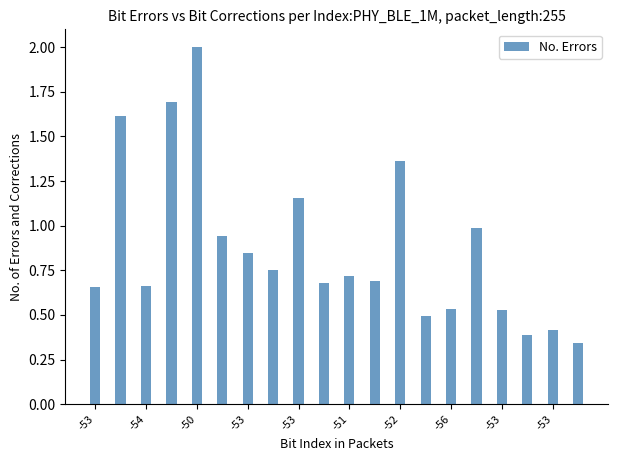

What is the greatest value displayed?

2.0